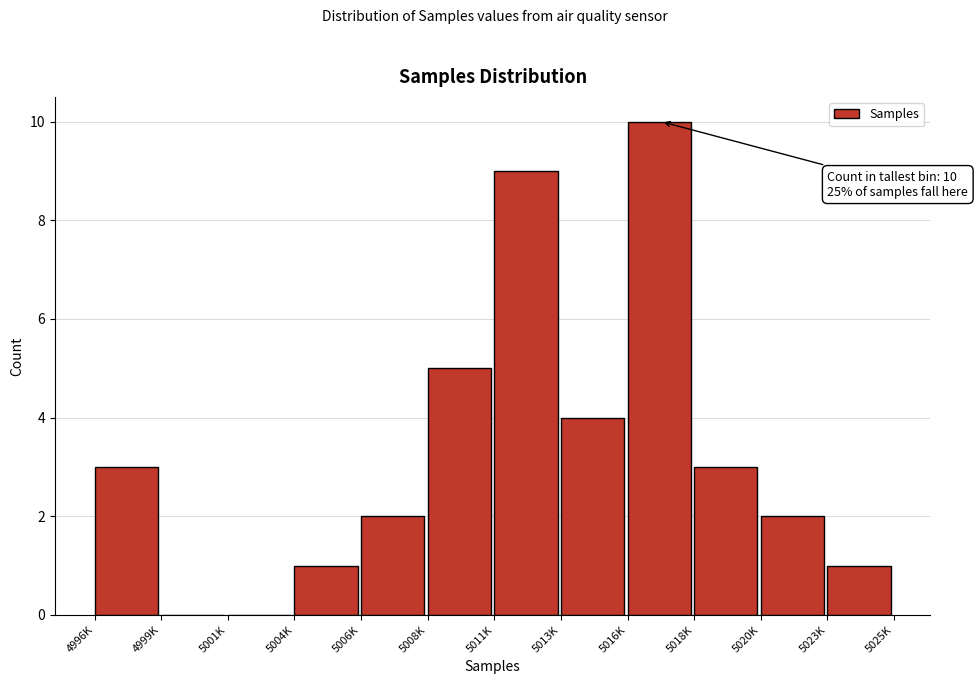

Reading left to right, extract all data points from this chart.

4996K=3	4999K=0	5001K=0	5004K=1	5006K=2	5008K=5	5011K=9	5013K=4	5016K=10	5018K=3	5020K=2	5023K=1